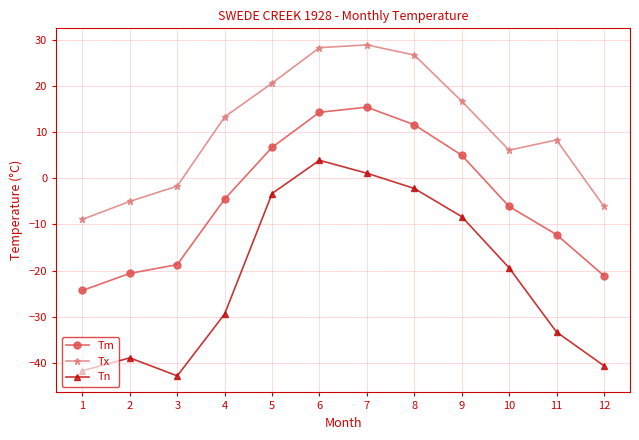

True or false: Tx and Tn cross at least once.

False